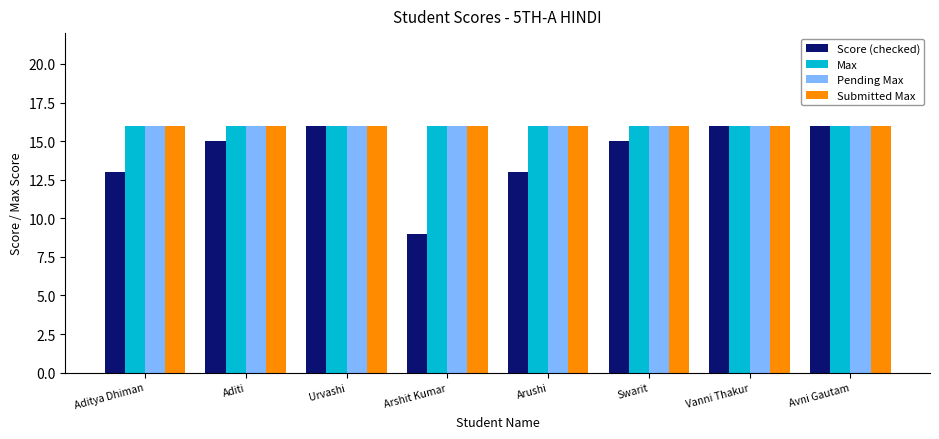

Is it true that Score (checked) equals 15 at Swarit?

True